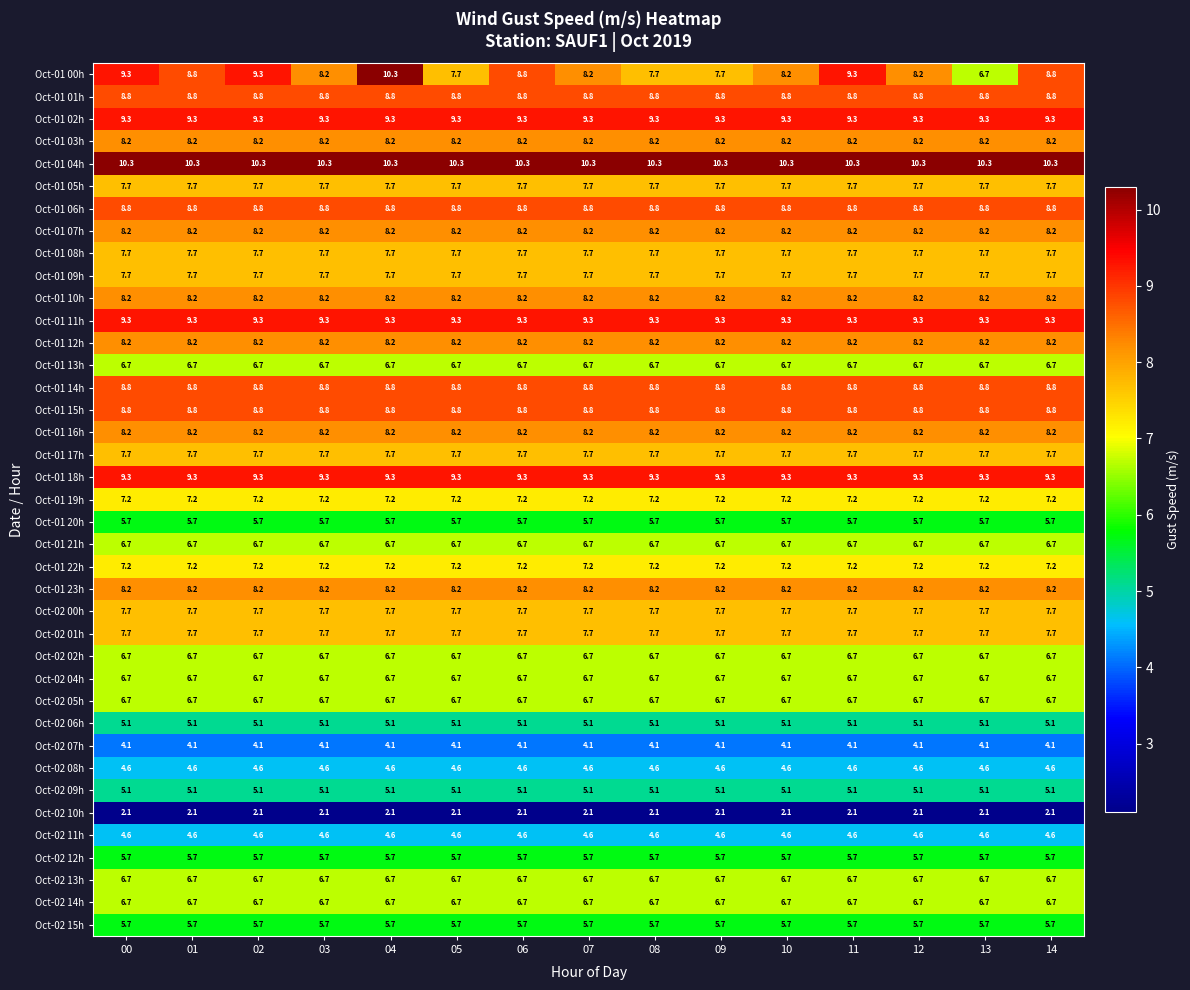

The Oct-01 13h series shows 6.7 at 01. True or false?

True